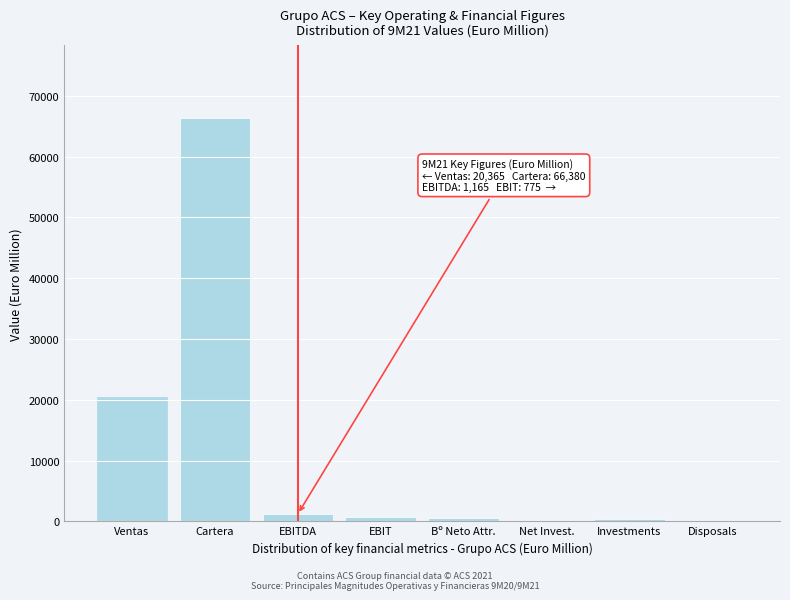

Which label corresponds to the largest value in the chart?

Cartera